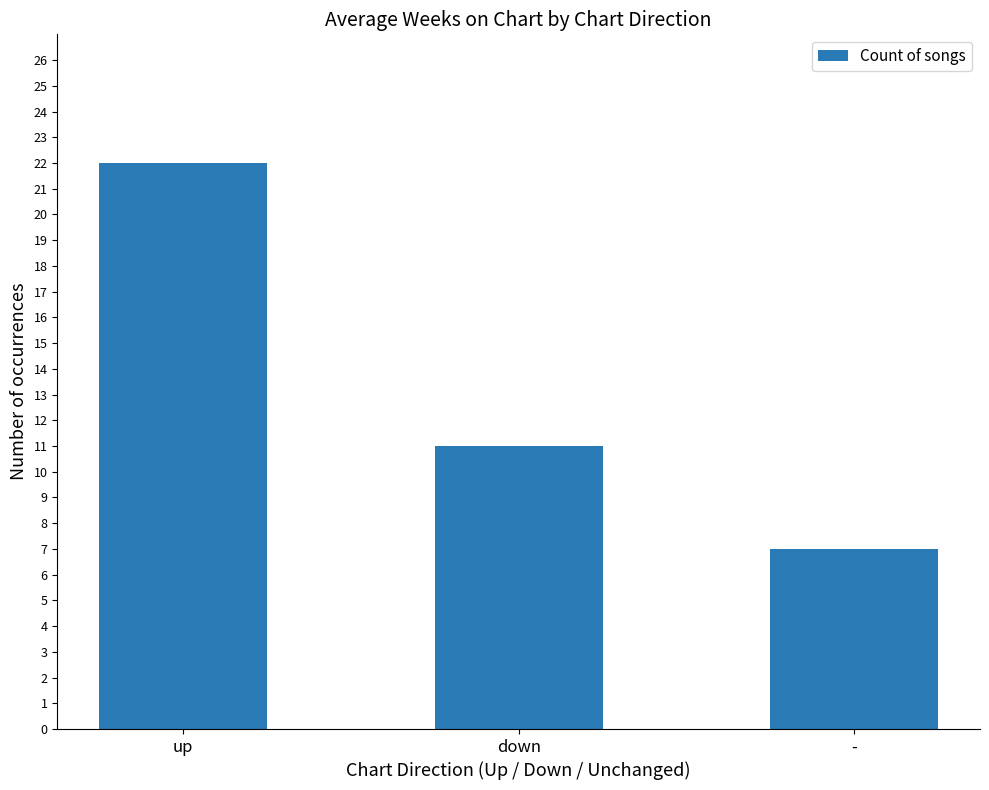

Does the chart contain any negative values?

No